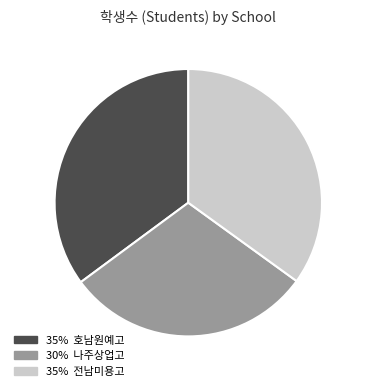

Does any single category account for the majority?

No